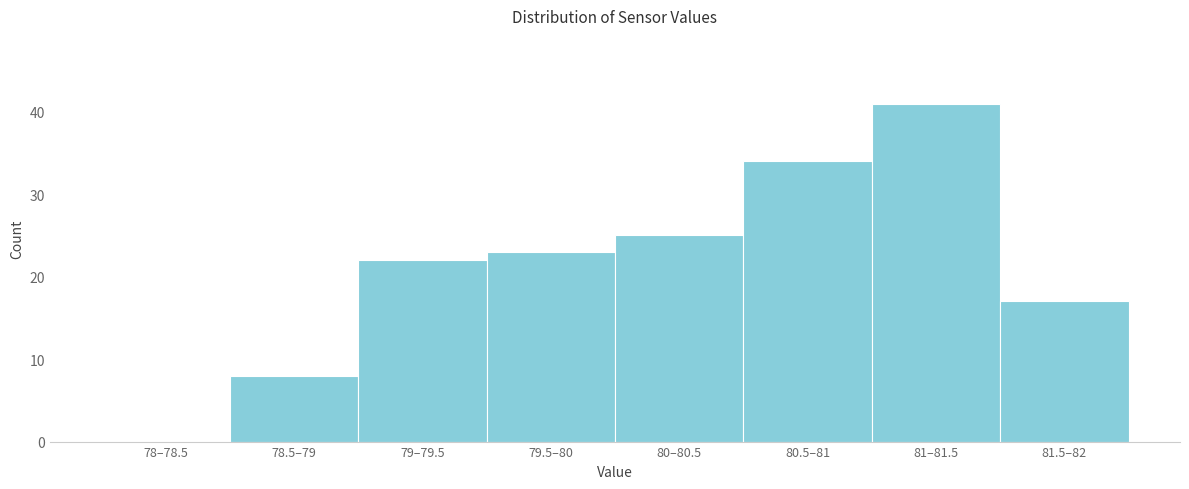

Reading left to right, extract all data points from this chart.

78–78.5=0	78.5–79=8	79–79.5=22	79.5–80=23	80–80.5=25	80.5–81=34	81–81.5=41	81.5–82=17